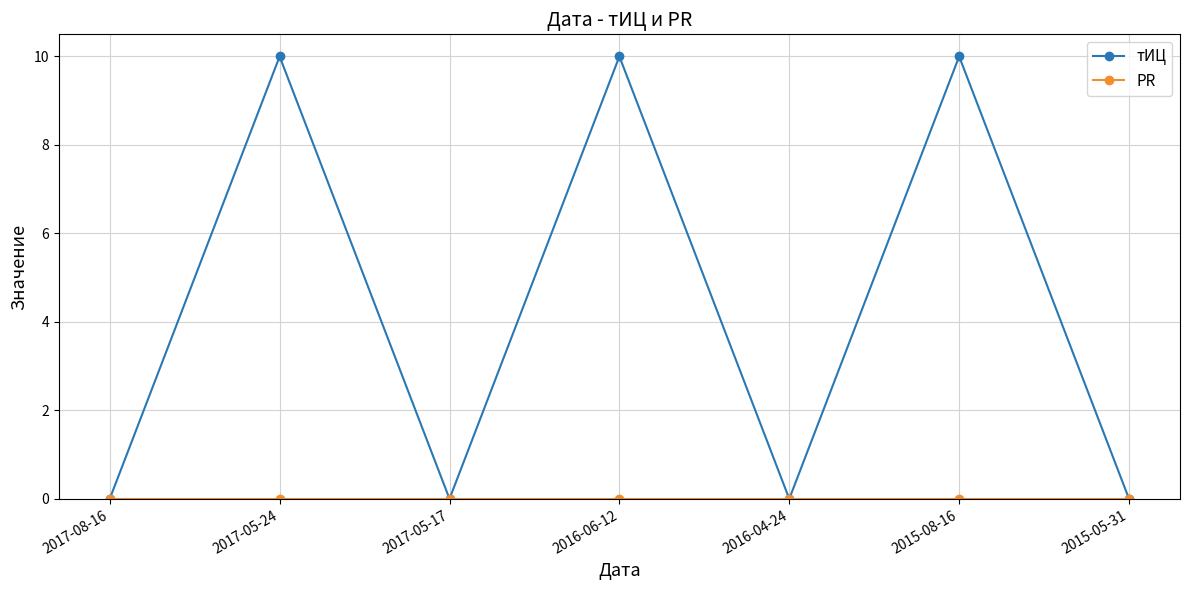

What is the sum of the тИЦ values at 2017-05-24 and 2016-06-12?

20